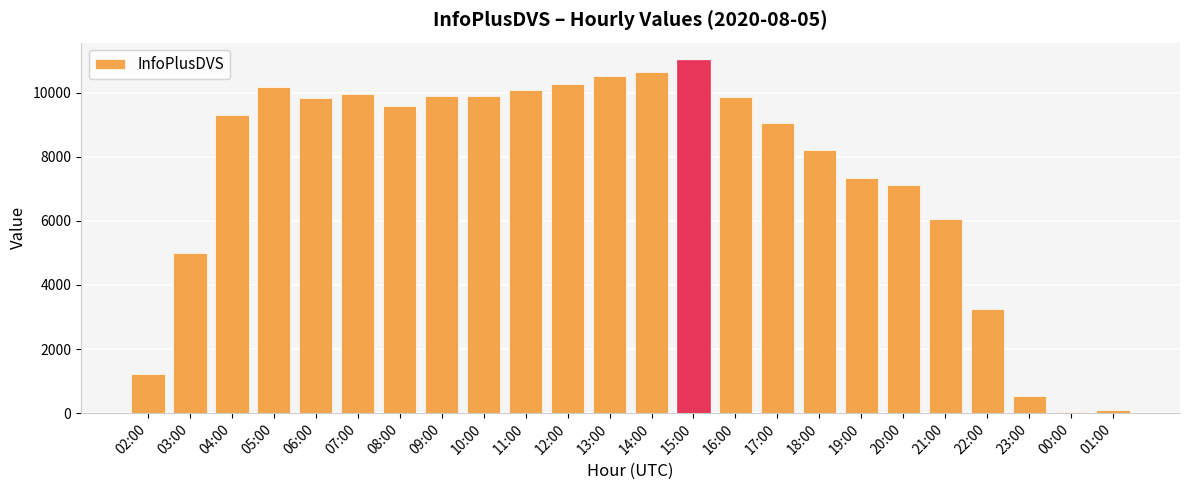

What is the value of the 13th bar from the left?

10636